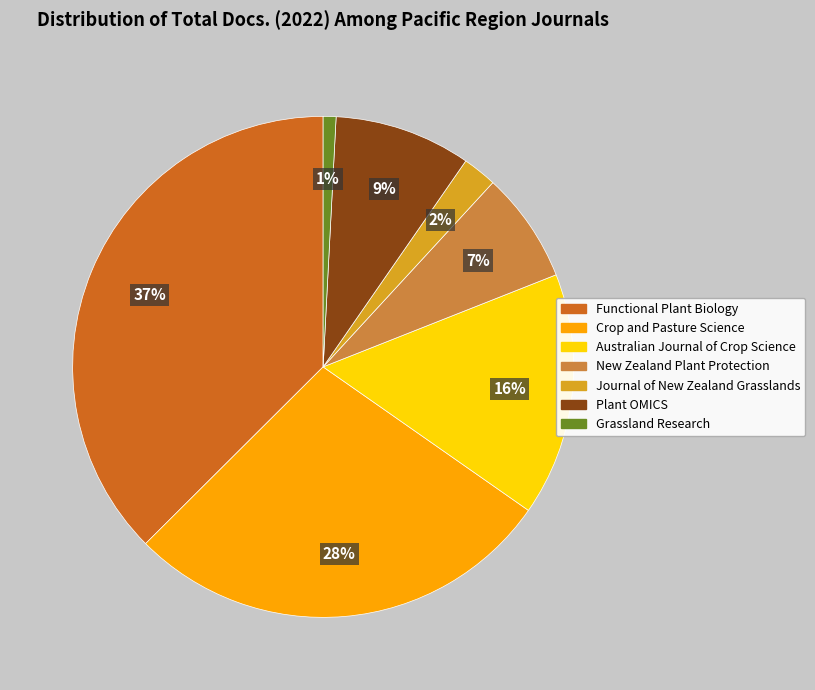

Which category has the smallest portion of the pie?

Grassland Research